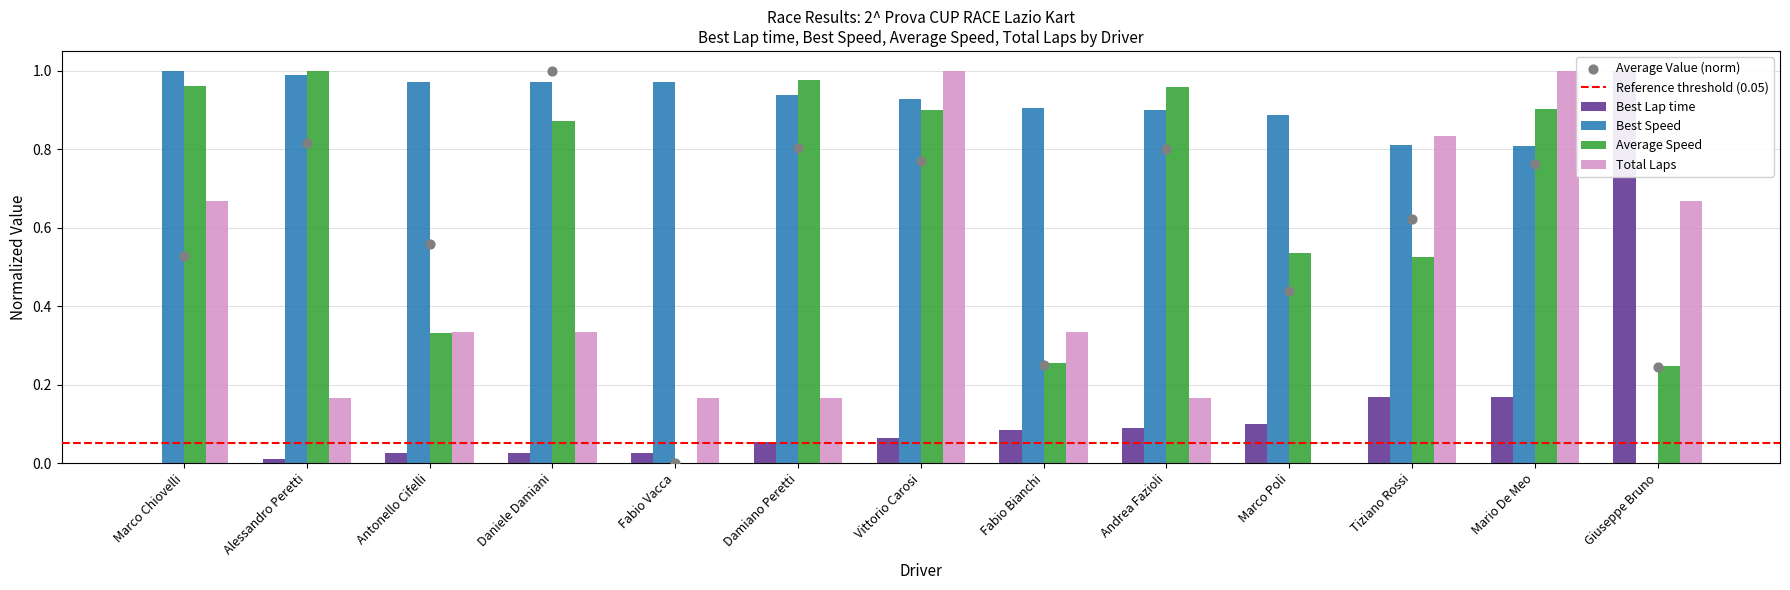

At how many categories does at least one series exceed 0?

13